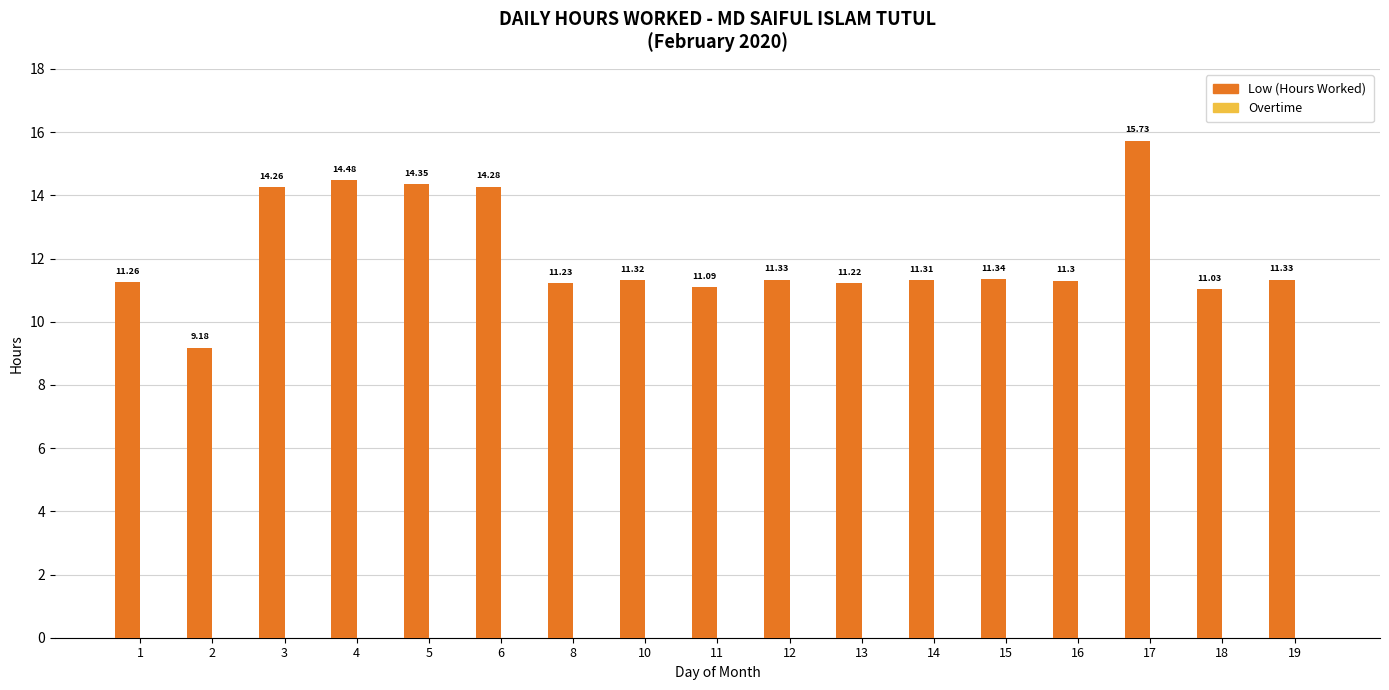

What is the sum of all values?

206.0